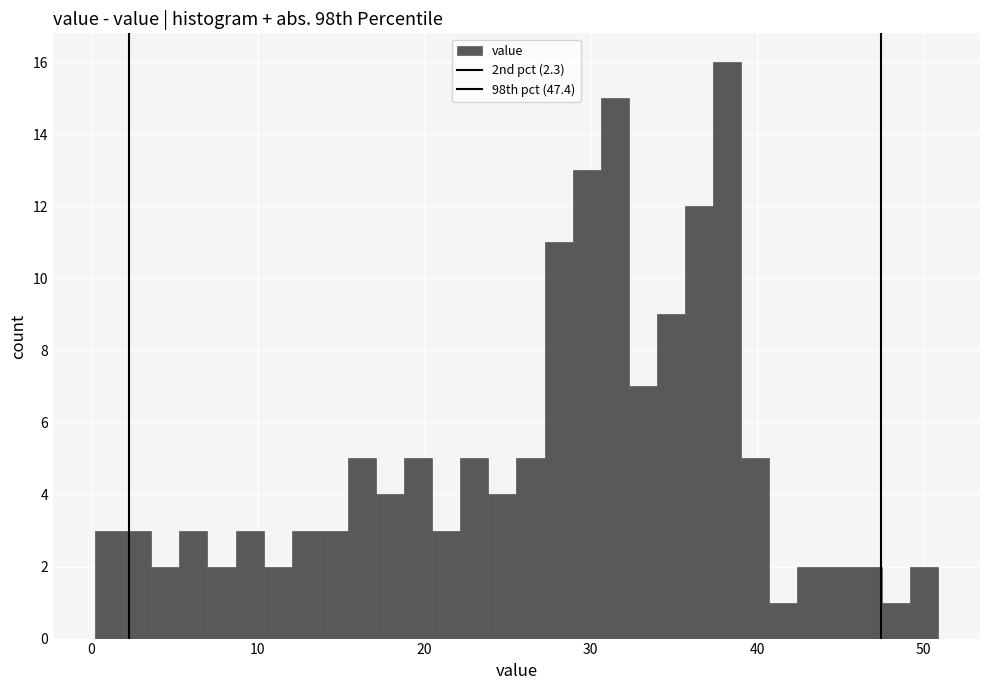

Read against the x-axis, roughly where is the centre of the tallest bar?

38